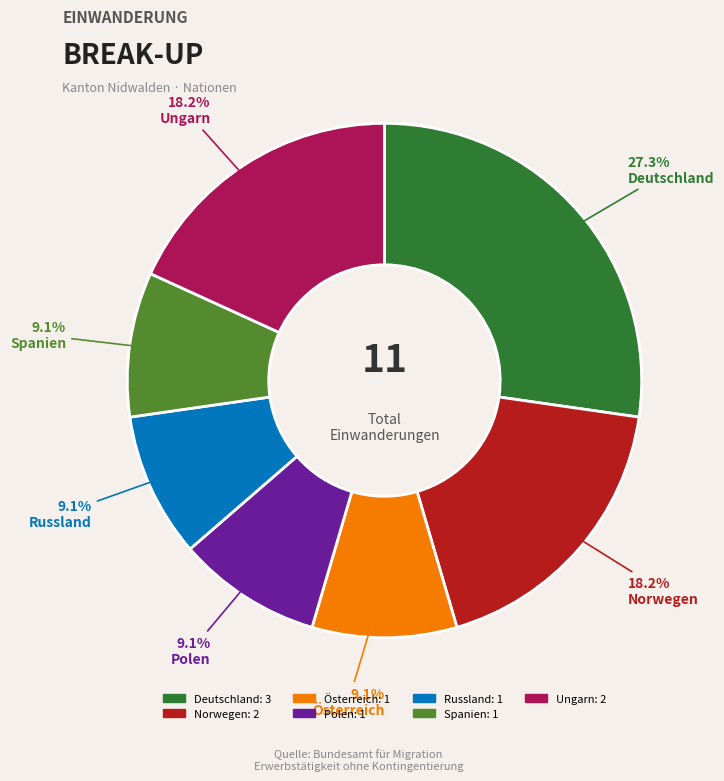

Which category has the biggest portion of the pie?

Deutschland